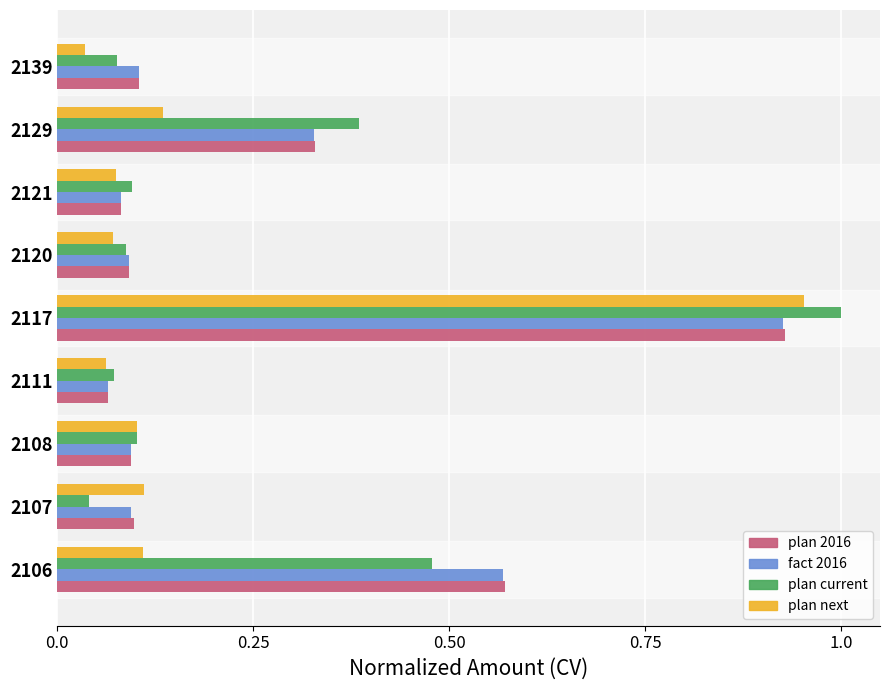

At which category is the sum across all series the highest?

2117